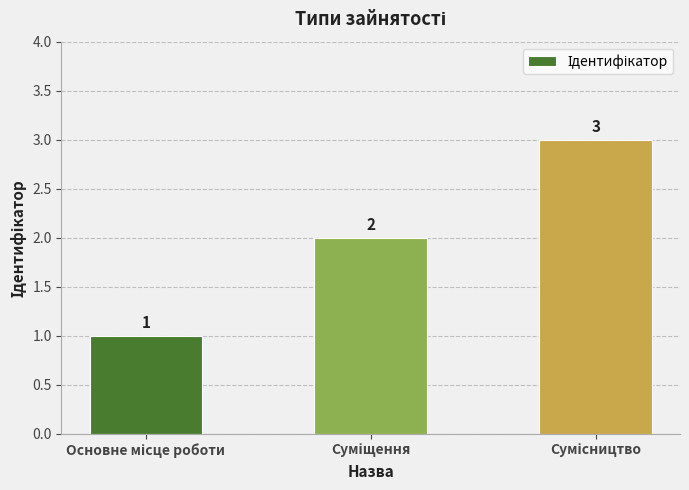

How many data points are less than 2?

1